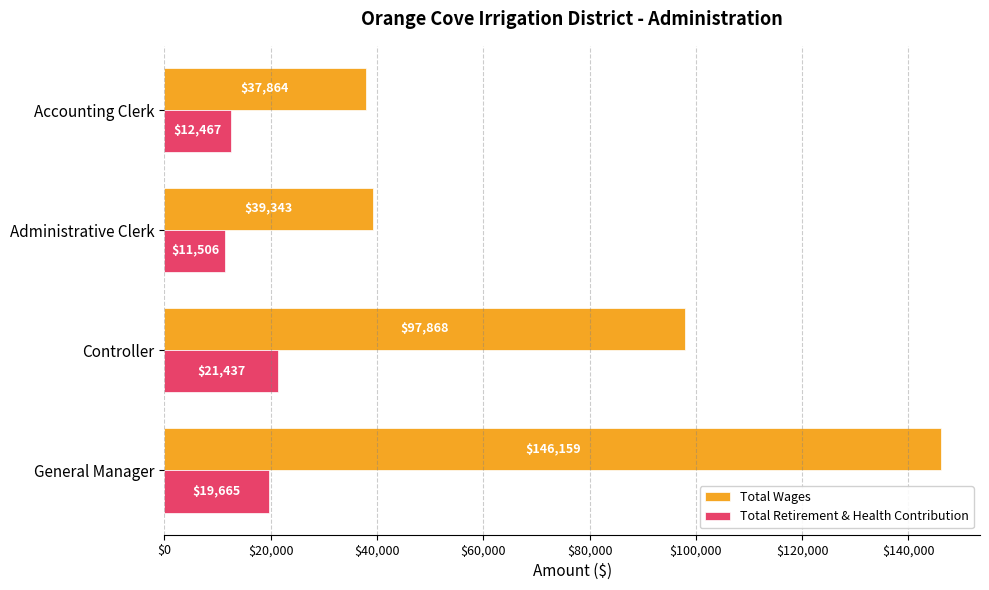

What is the minimum value shown in the chart?

11506